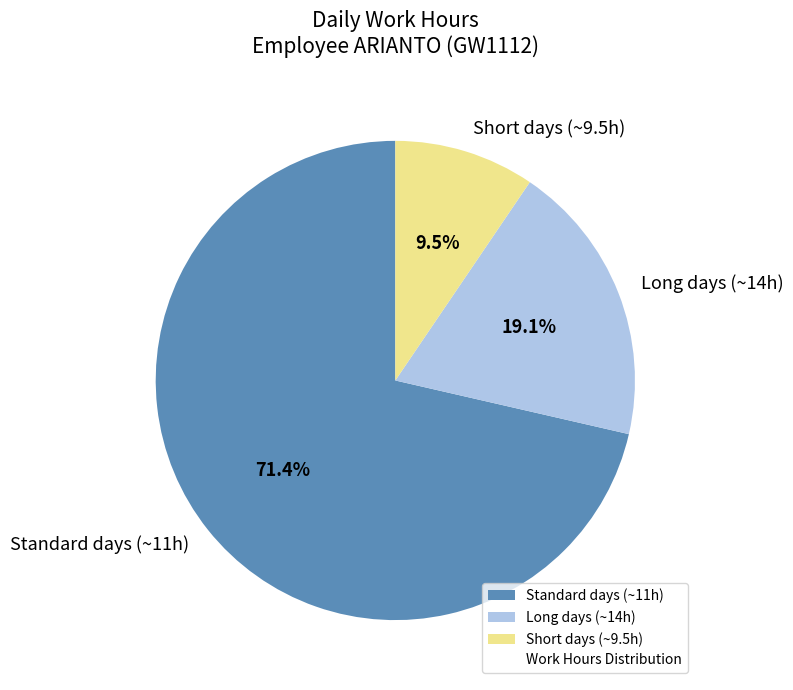

What is the smallest slice in the pie chart?

Short days (~9.5h)